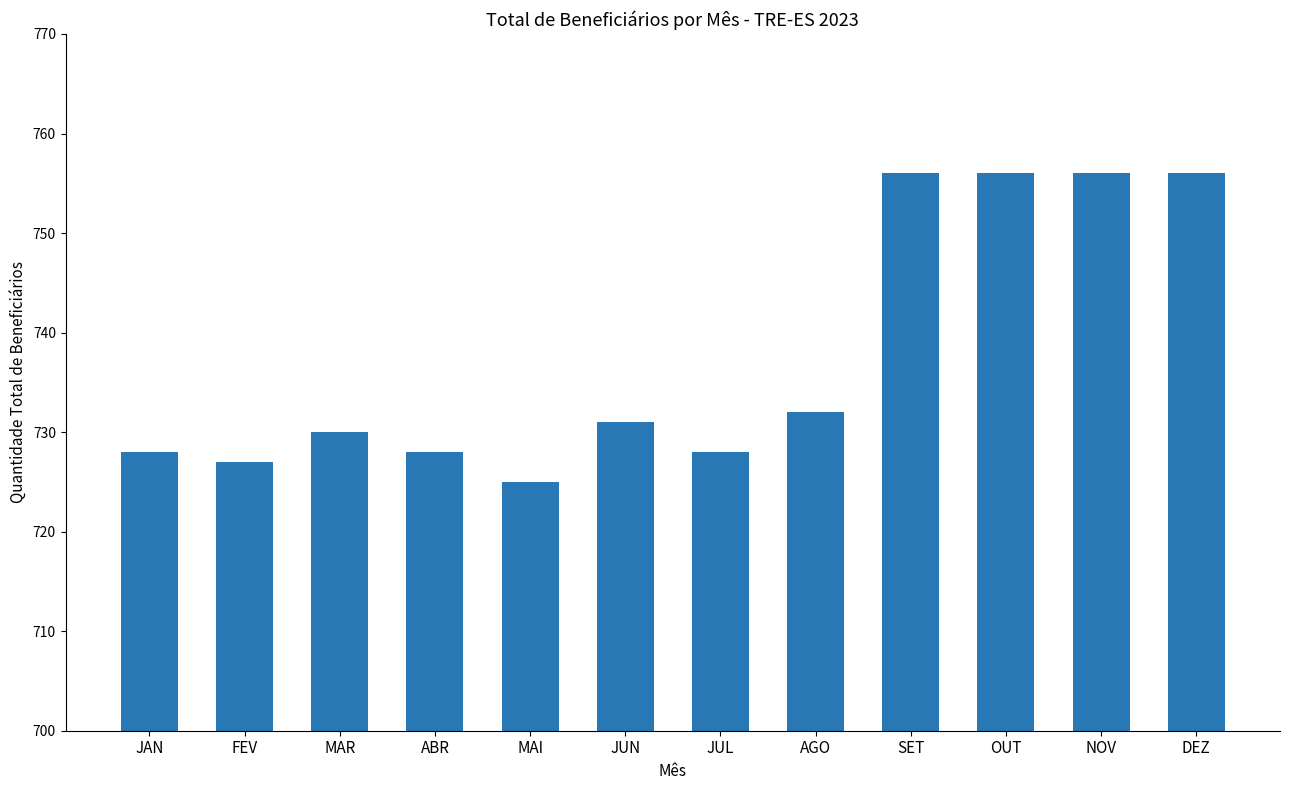

What position from the left is OUT?

10